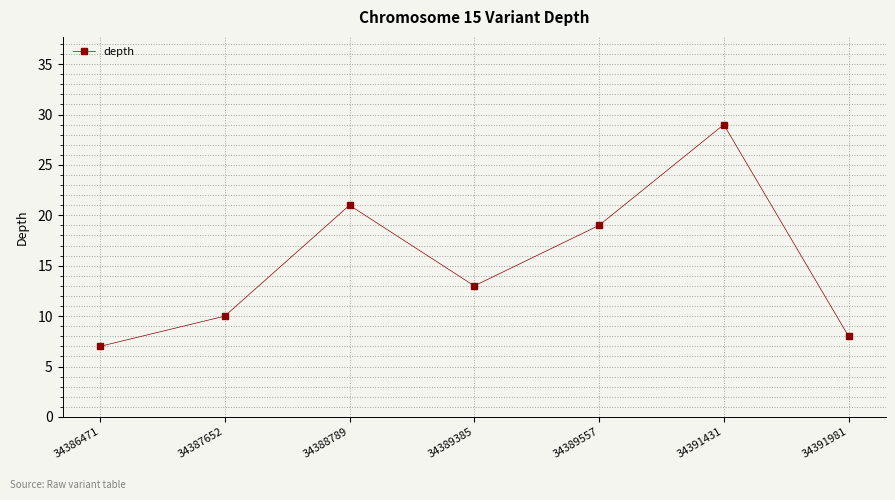

True or false: the data shows 10 at 34391431.

False